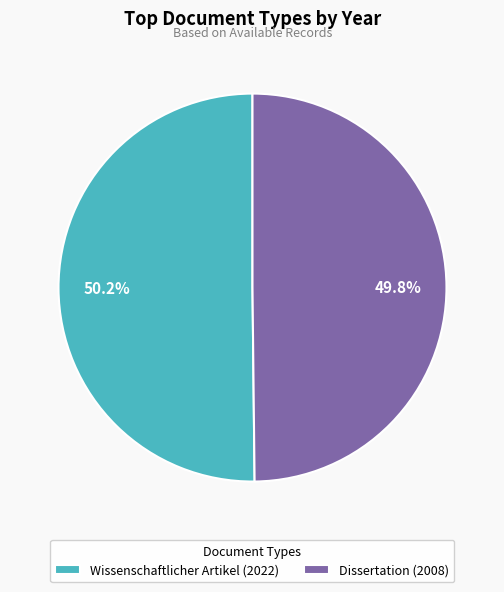

Does any single category account for the majority?

Yes